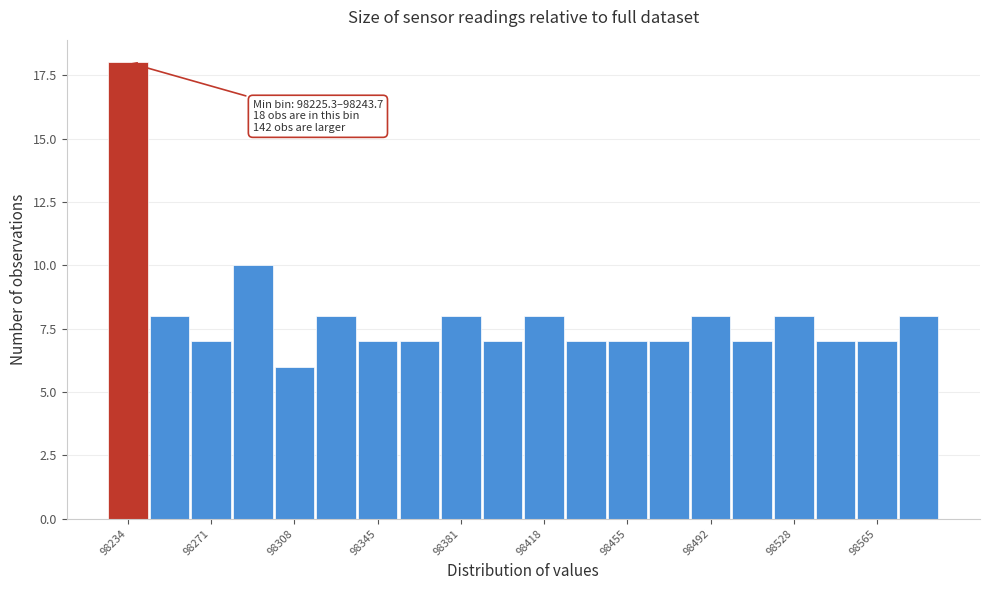

Around what value on the x-axis is the tallest bar? Give the approximate position of its centre, as read against the axis.

98235